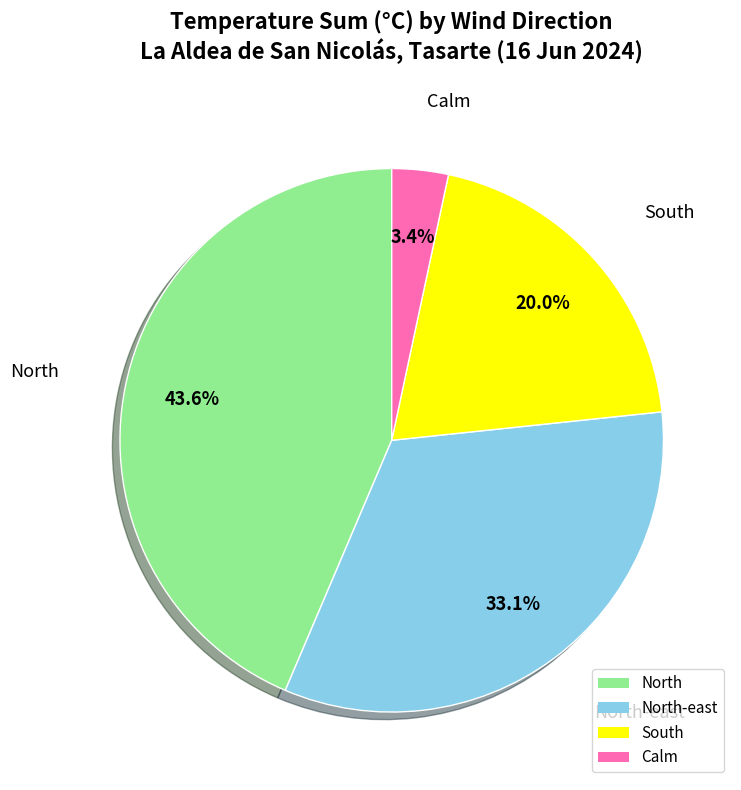

The North slice represents 6% of the pie. True or false?

False